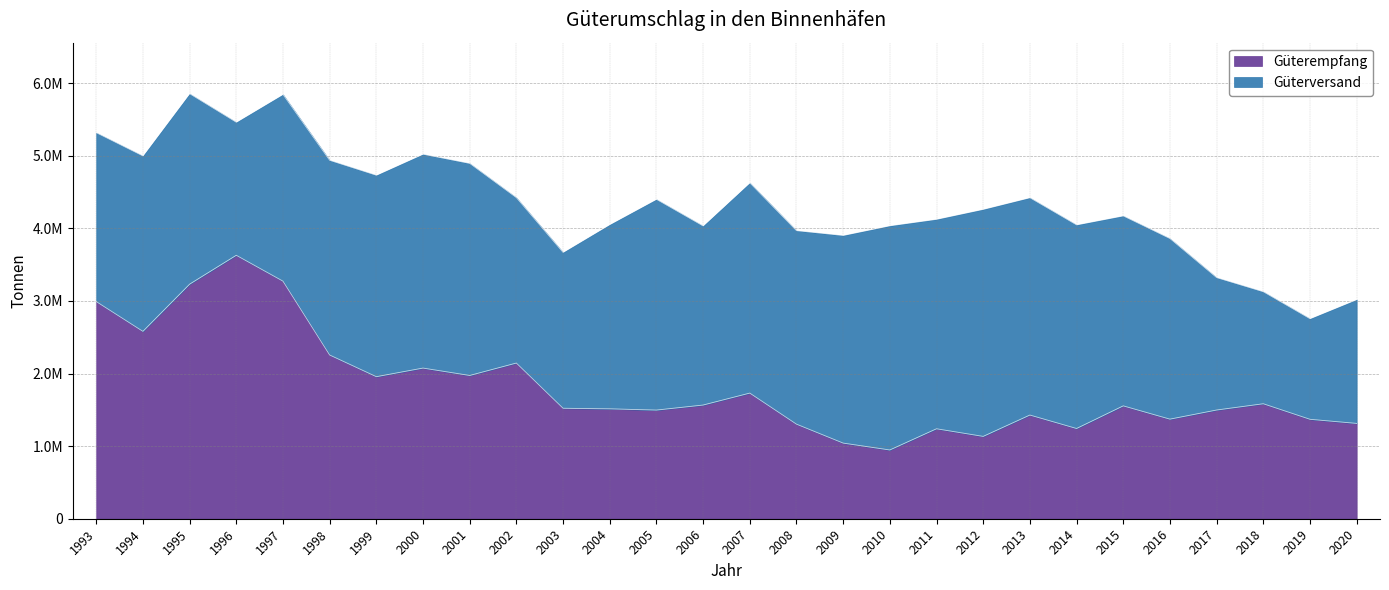

The value at 2020 is 1312913. True or false?

True